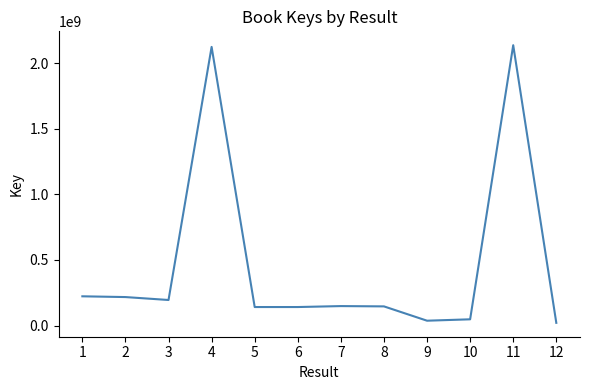

The value at 2 is 321540036. True or false?

False